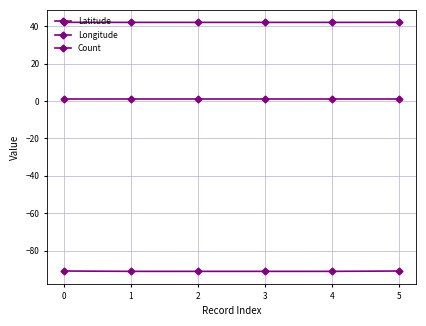

Does the chart have visible grid lines?

Yes